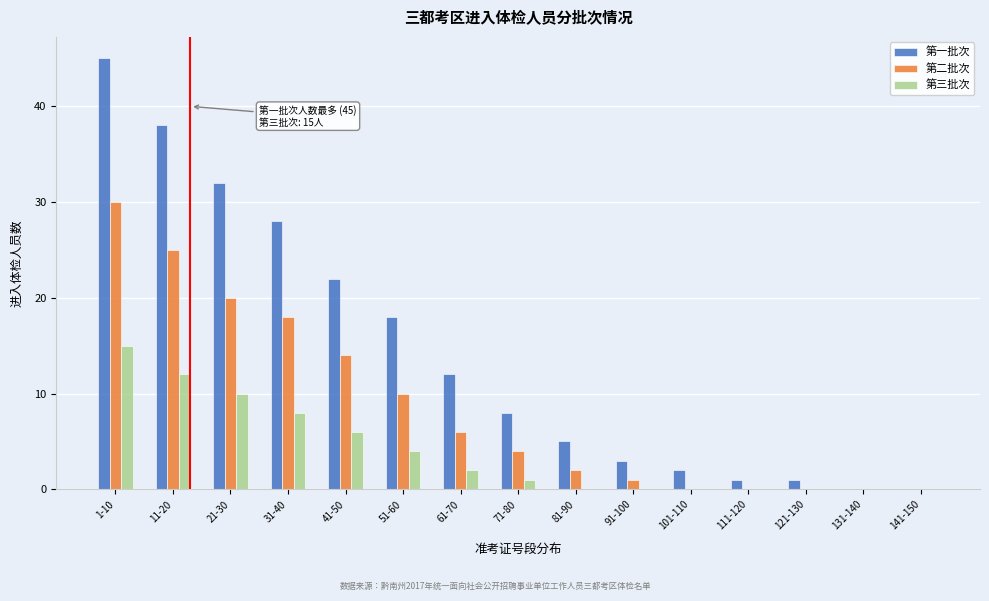

Which series has the largest total across all categories?

第一批次